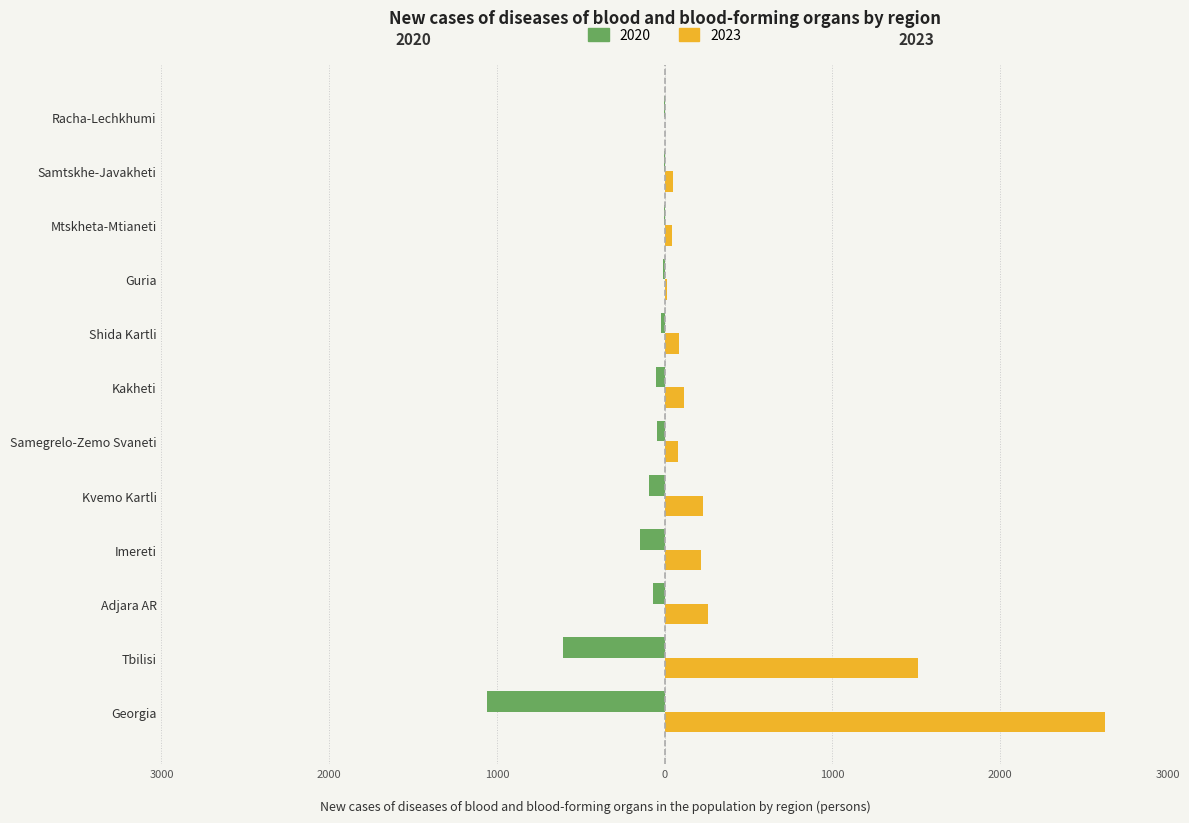

What are all the series names shown in the legend?

2020, 2023